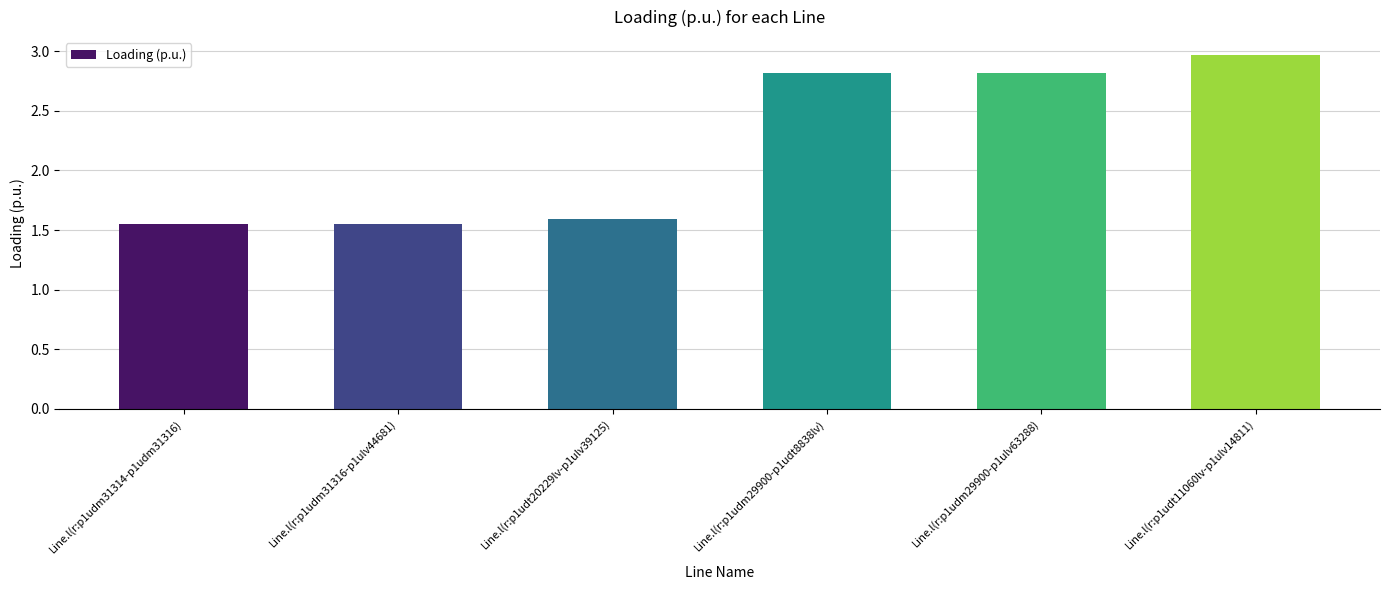

The chart shows a value of 2.8 at Line.l(r:p1udm29900-p1ulv63288). True or false?

True